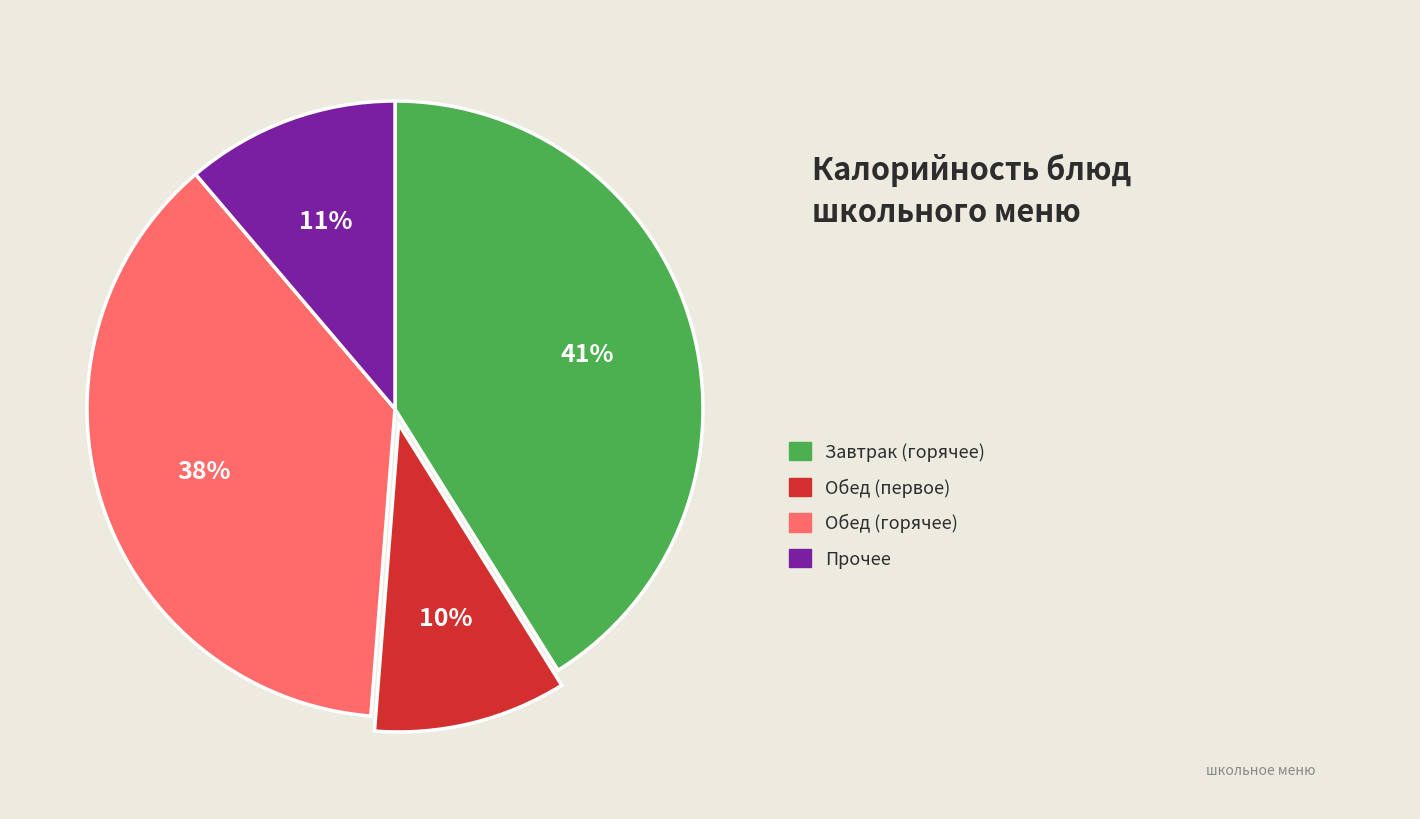

Is there any slice that represents more than half of the pie?

No